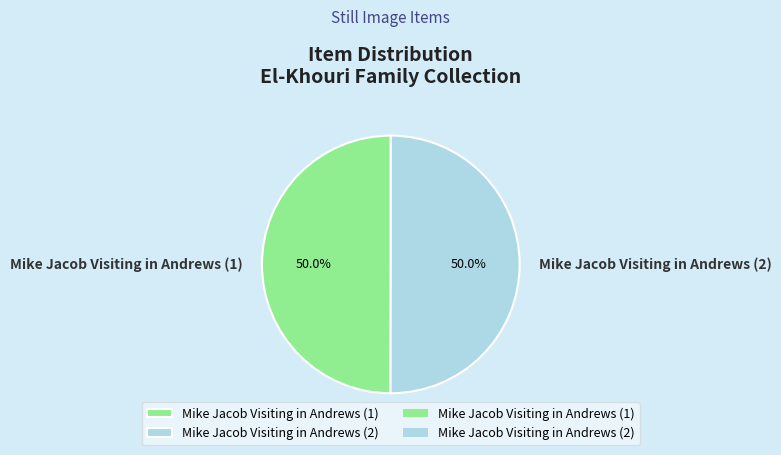

What portion of the pie excludes Mike Jacob Visiting in Andrews (2)?

50.0%